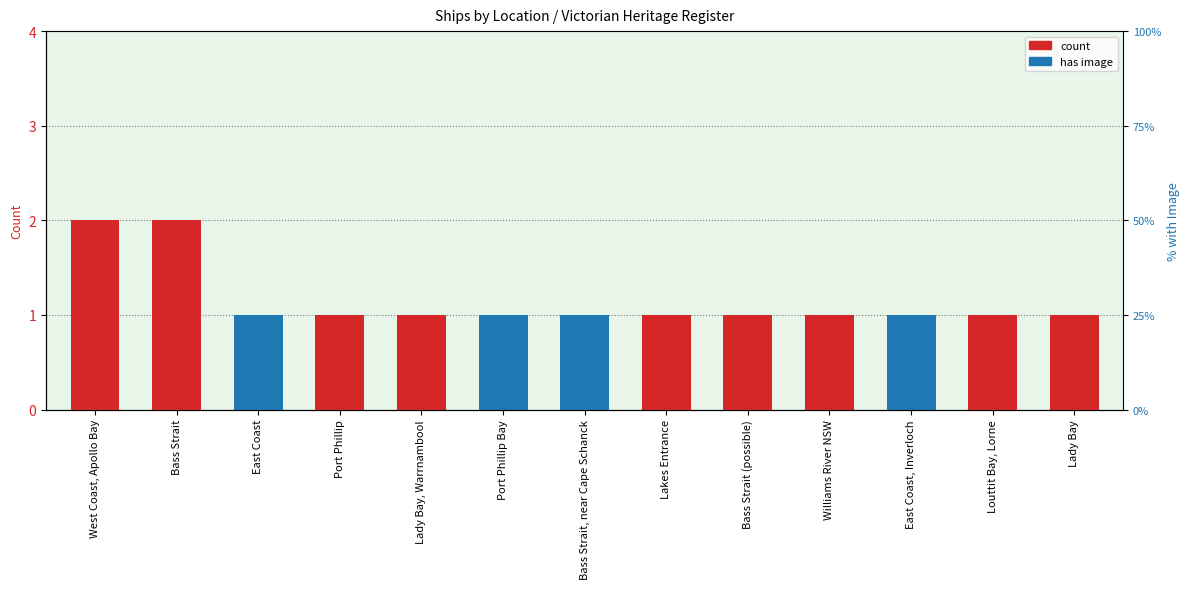

What is the sum of all count values?

15